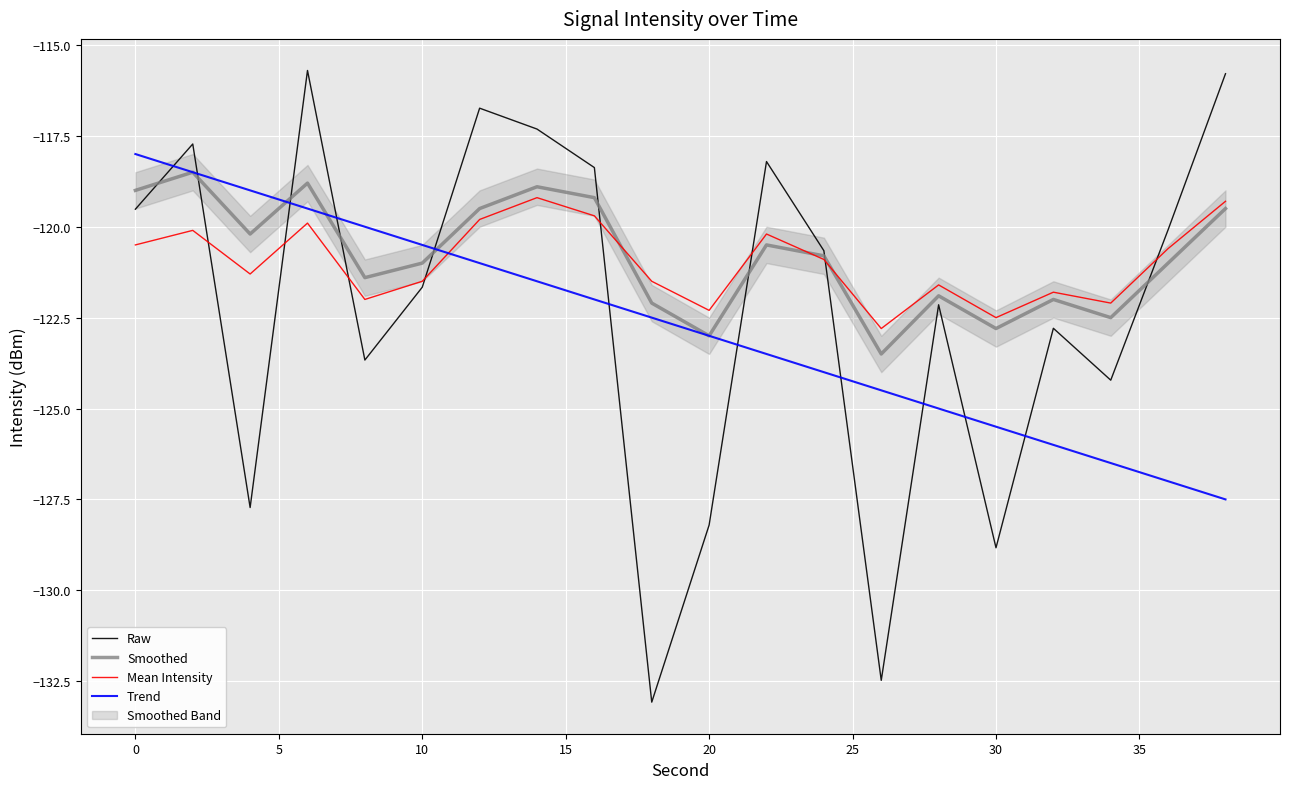

What is the average value of the Mean Intensity series?

-121.0